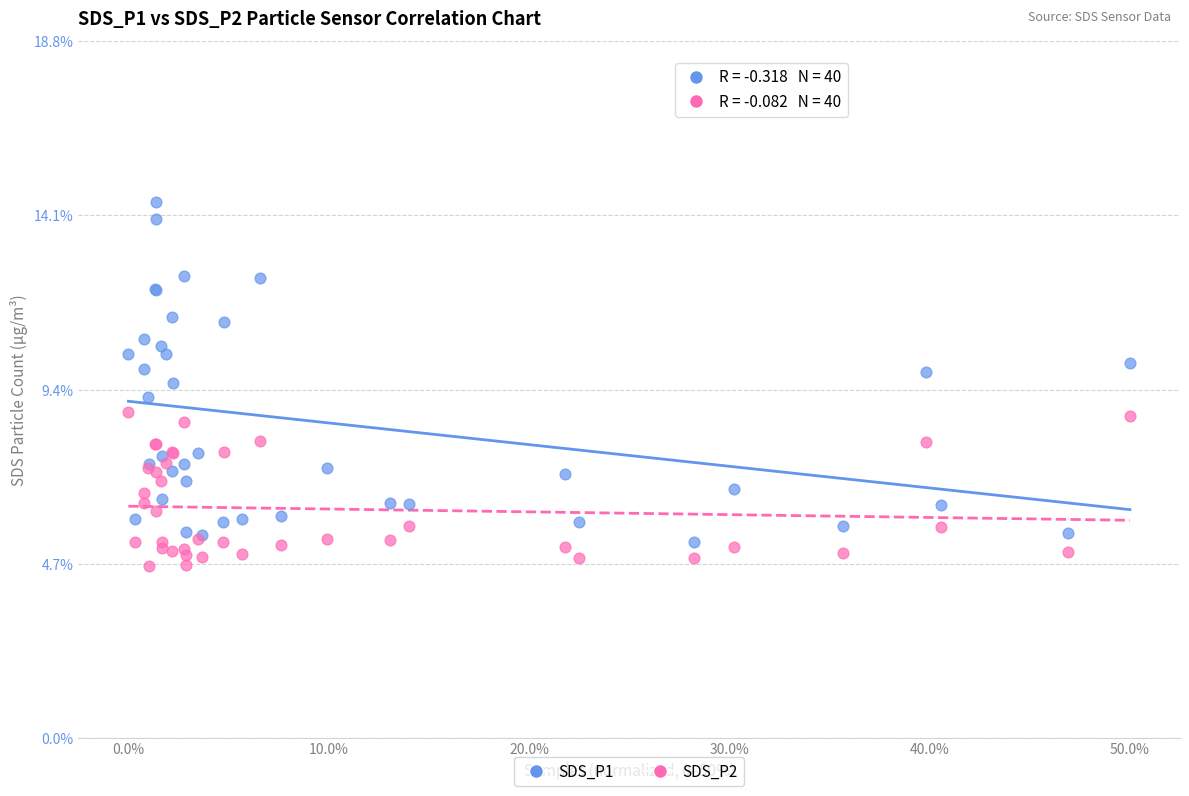

What is the X range (max minus min) for the scatter plot?

50.0